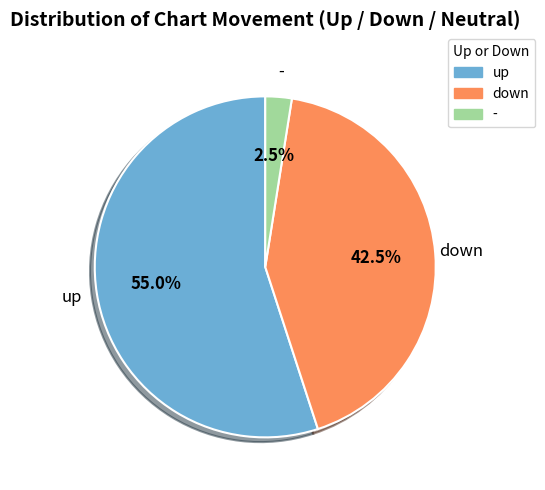

Count the number of slices in the pie.

3